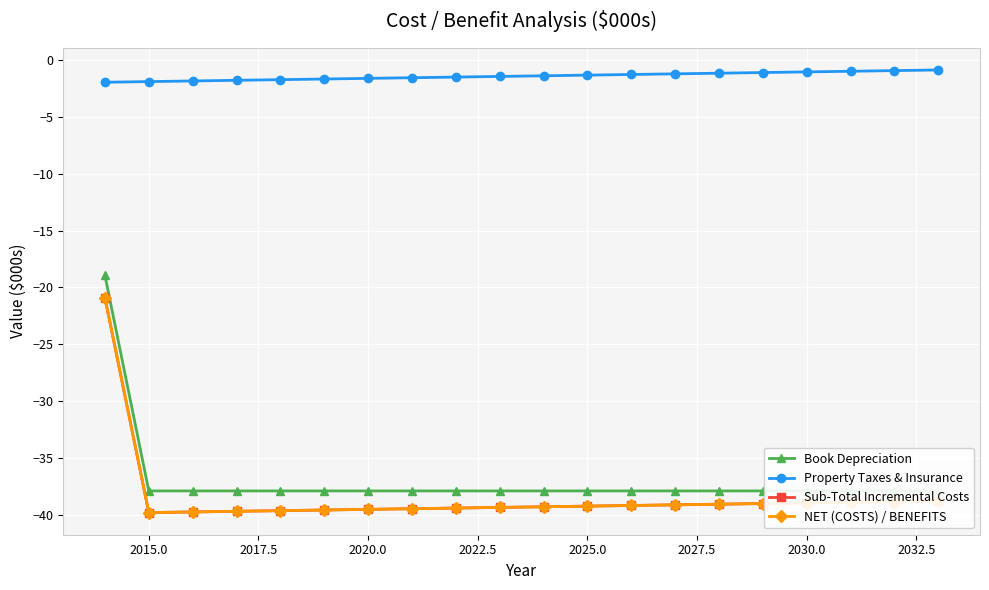

Which series has the largest range (max minus min)?

Book Depreciation